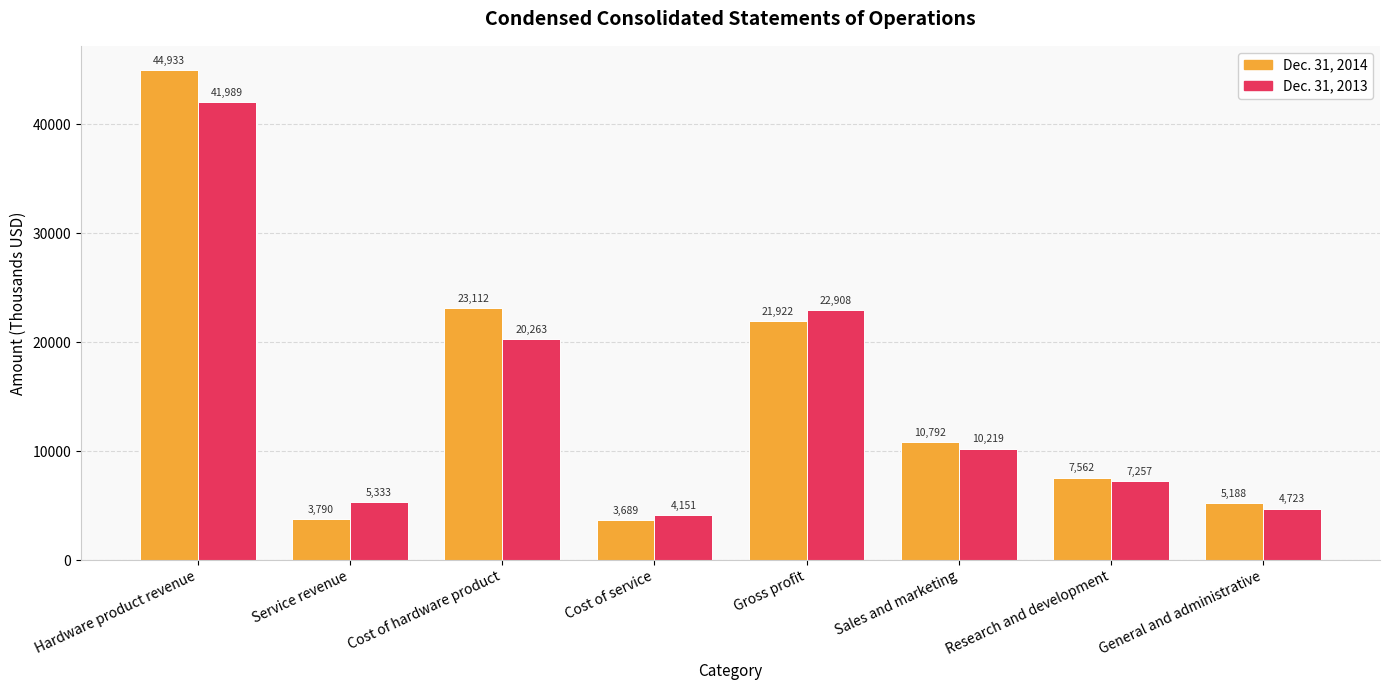

At Sales and marketing, list the series in order from smallest to largest.

Dec. 31, 2013, Dec. 31, 2014